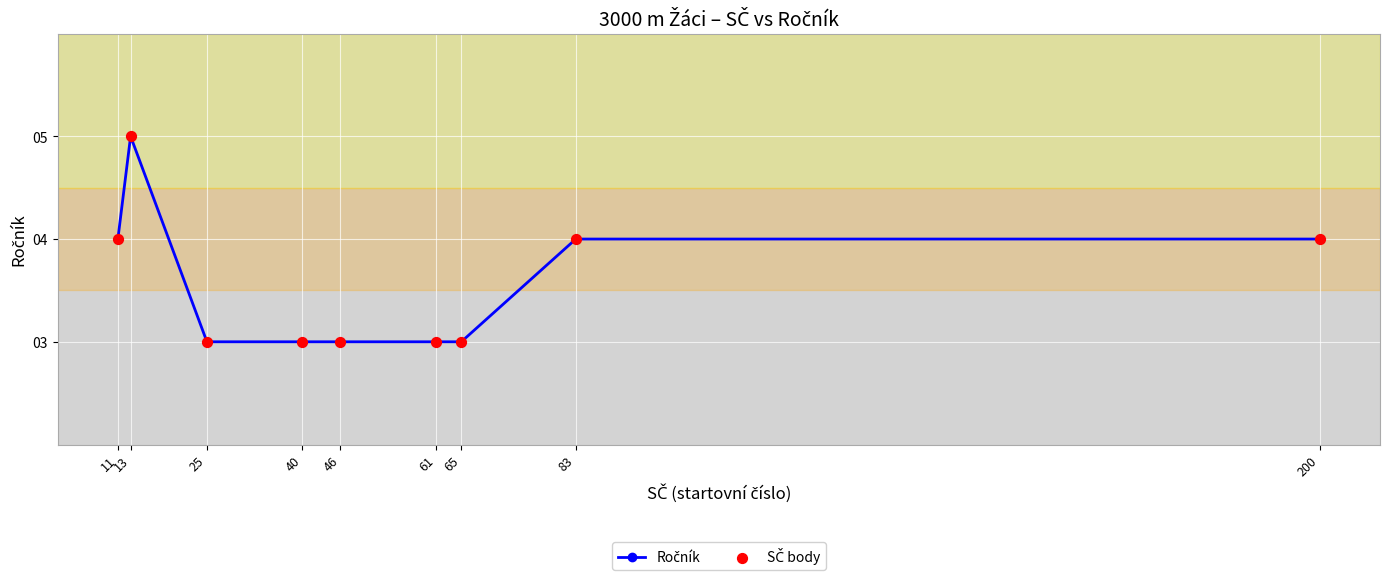

What is the ratio of the value at 83 to the value at 61?

1.3